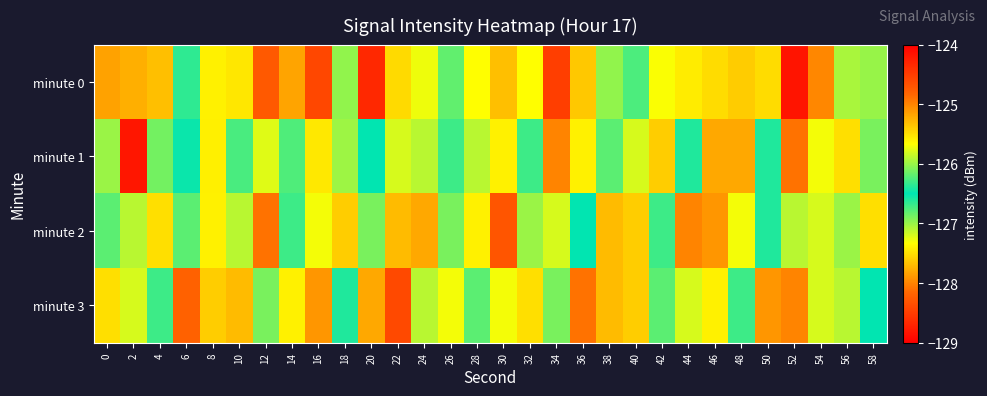

Rank the series by their average value, from lowest to highest.

minute 0, minute 3, minute 2, minute 1